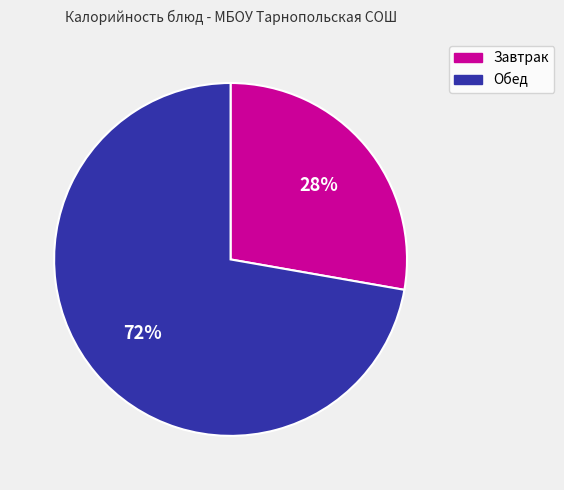

Do Завтрак and Обед together represent more than half of the pie?

Yes